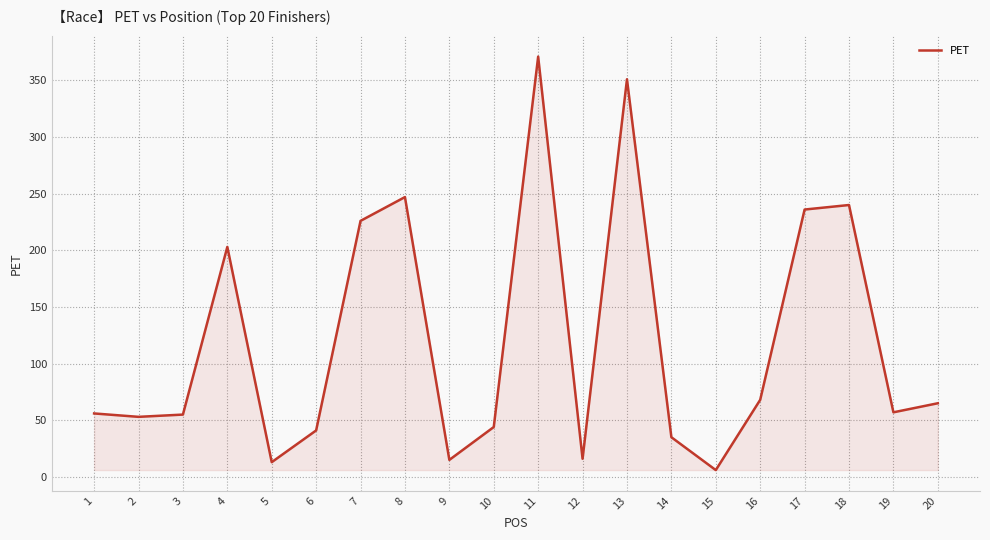

What is the greatest value displayed?

371